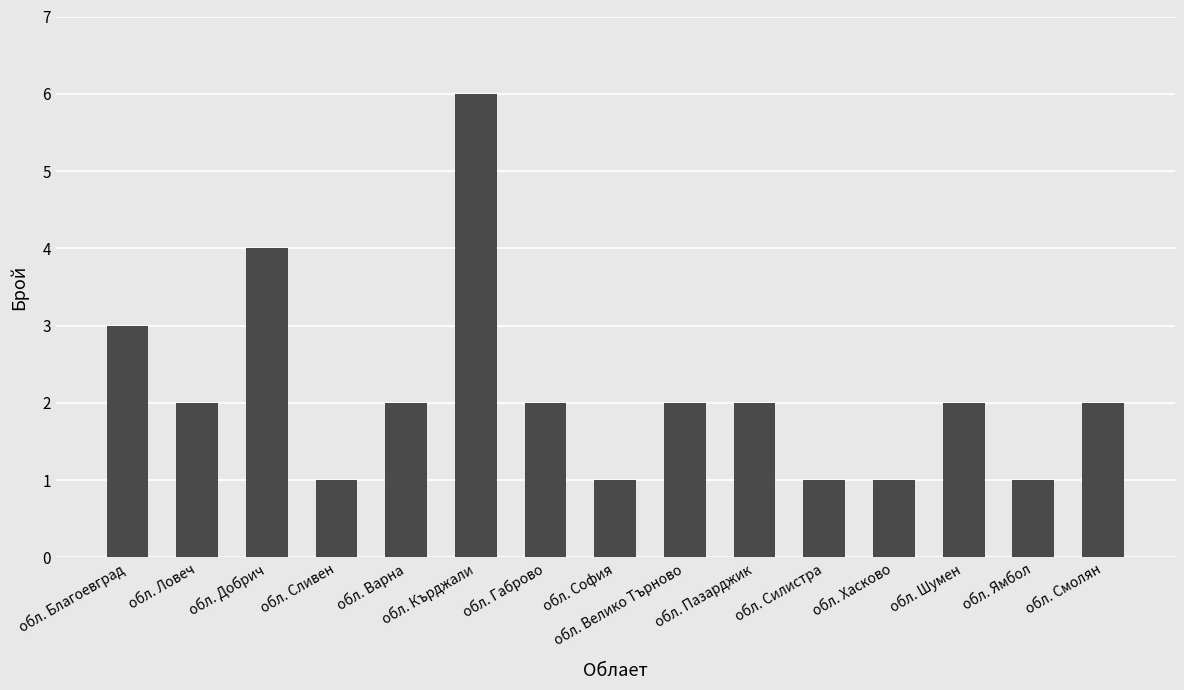

At which label does the data first exceed 2?

обл. Благоевград